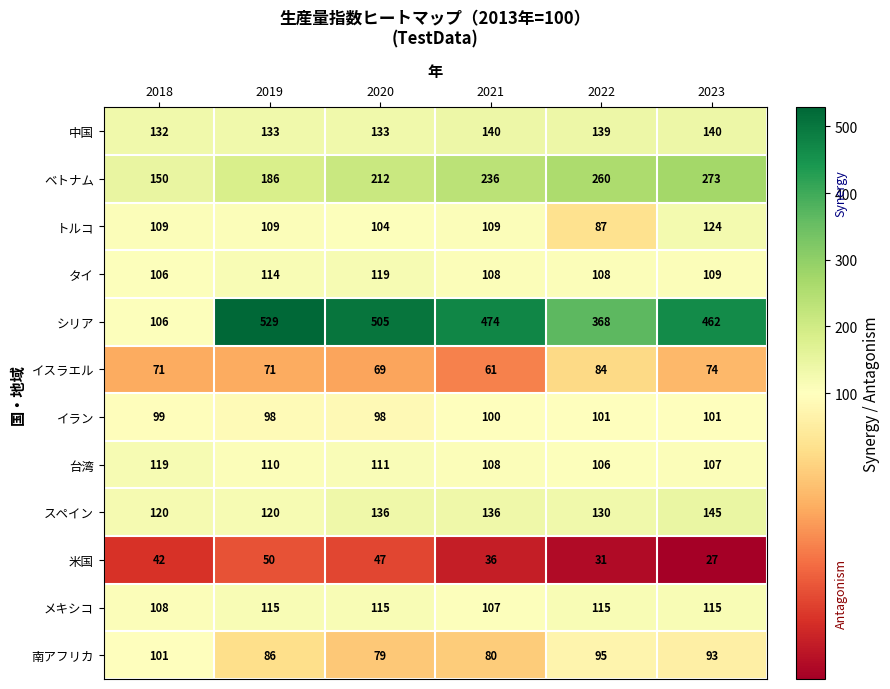

What is the greatest value displayed?

529